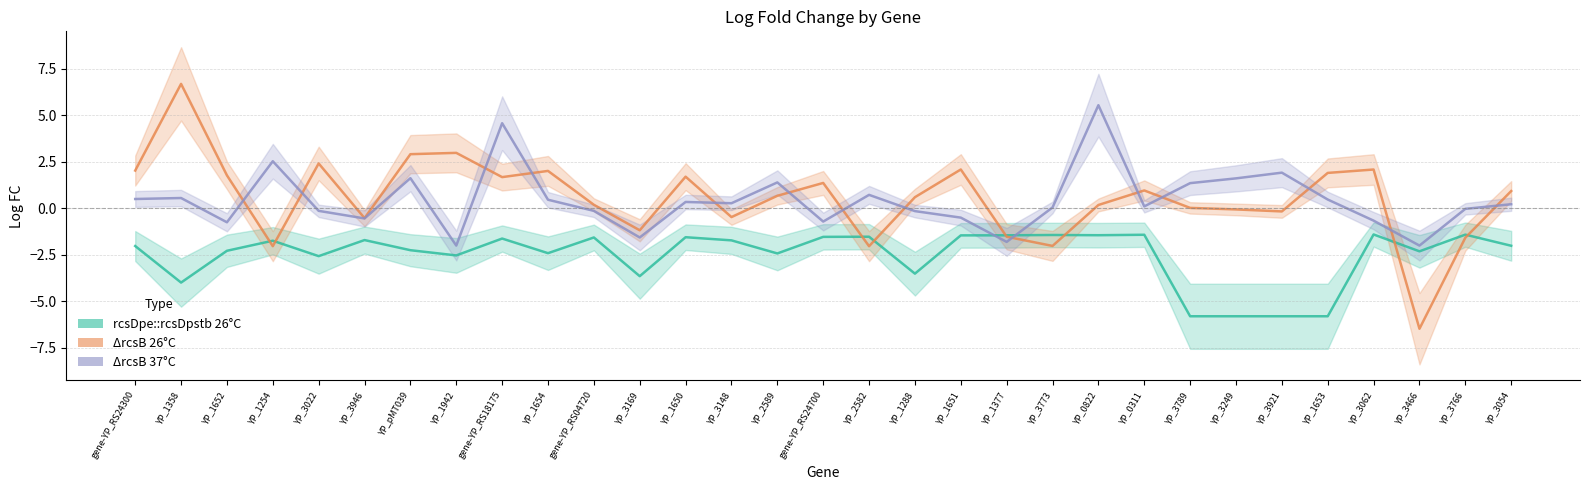

At which label is rcsDpe::rcsDpstb 26C LogFC closest to -3?

YP_3022